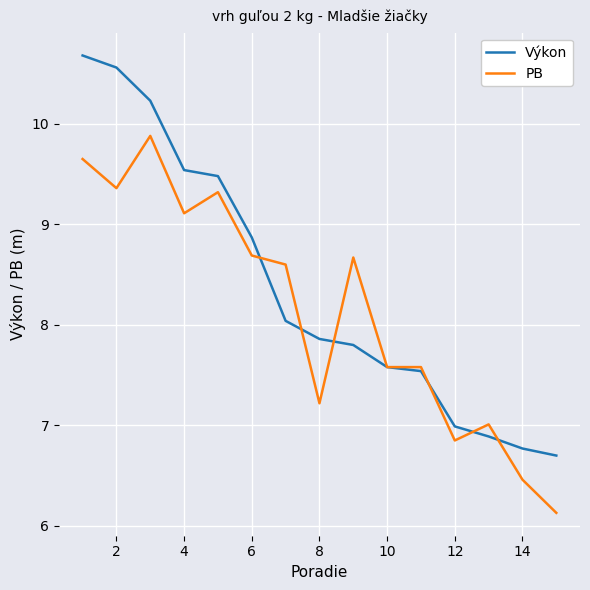

What is the greatest value displayed?

10.7